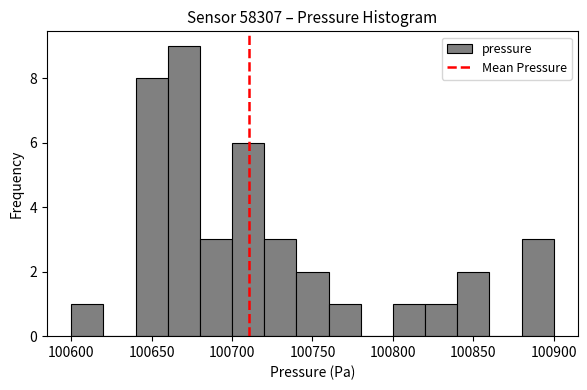

Reading left to right, transcribe this chart: for each bar, give the range it covers on the x-axis and its height. The values are not printed on the chart, so give them approximately, as read against the axis.

100600 to 100620: 1
100620 to 100640: 0
100640 to 100660: 8
100660 to 100680: 9
100680 to 100700: 3
100700 to 100720: 6
100720 to 100740: 3
100740 to 100760: 2
100760 to 100780: 1
100780 to 100800: 0
100800 to 100820: 1
100820 to 100840: 1
100840 to 100860: 2
100860 to 100880: 0
100880 to 100900: 3